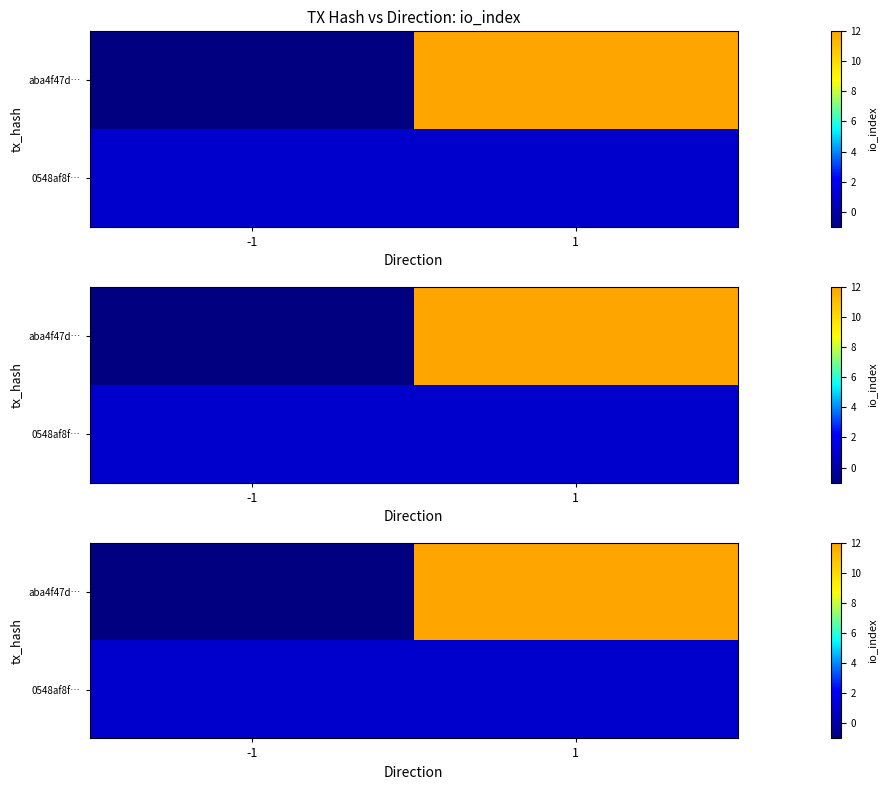

What is the average value of the 0548af8f… series?

1